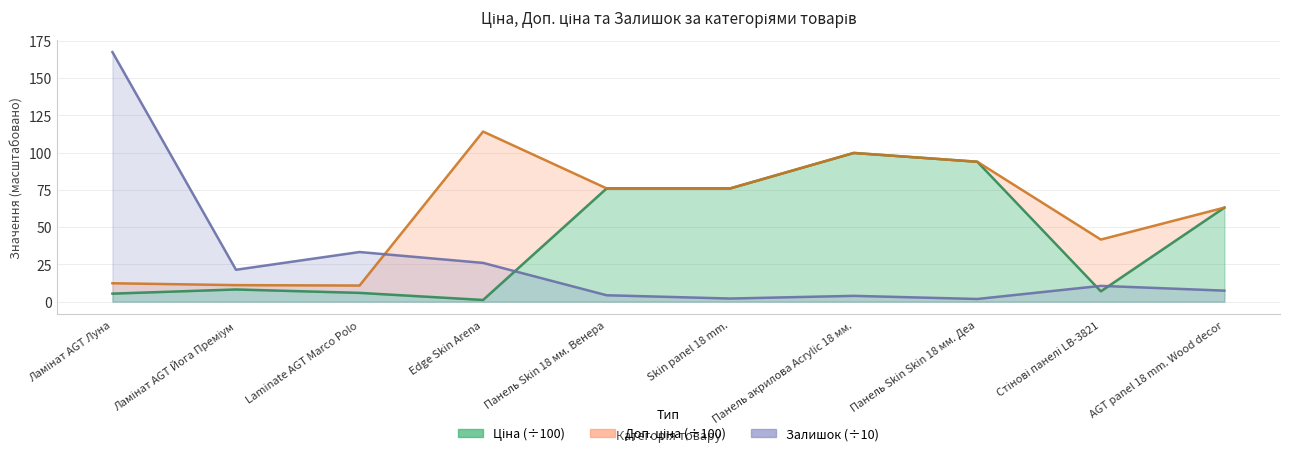

Between Edge Skin Arena and Панель Skin Skin 18 мм. Деа, which series saw the biggest shift?

Ціна